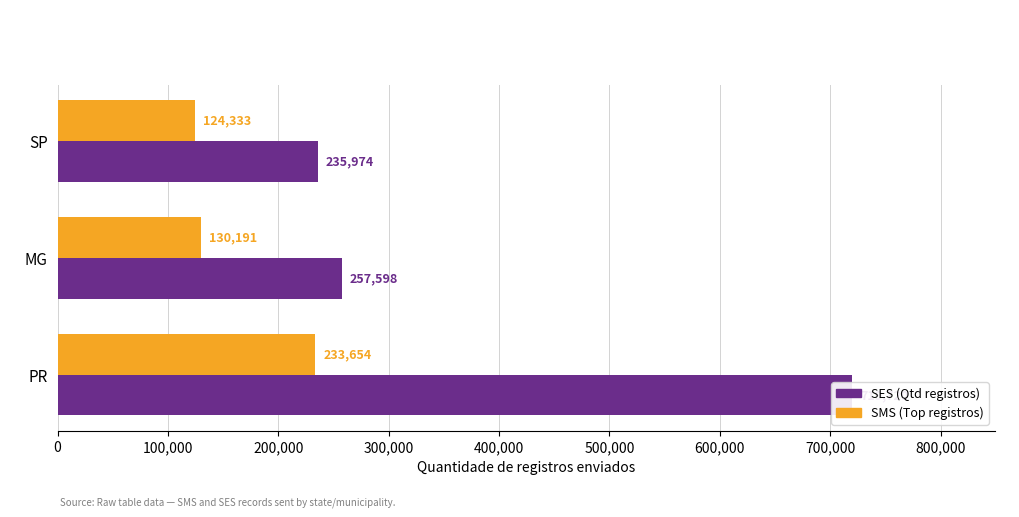

What is the difference between the maximum and minimum values in the SMS (Top registros) series?

109321